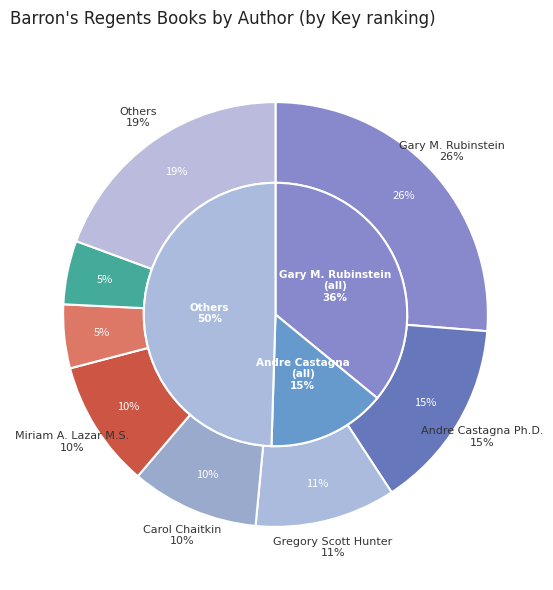

Approximately how many times larger is the value at Albert S. Tarendash M.S. compared to Carol Chaitkin?

1.0